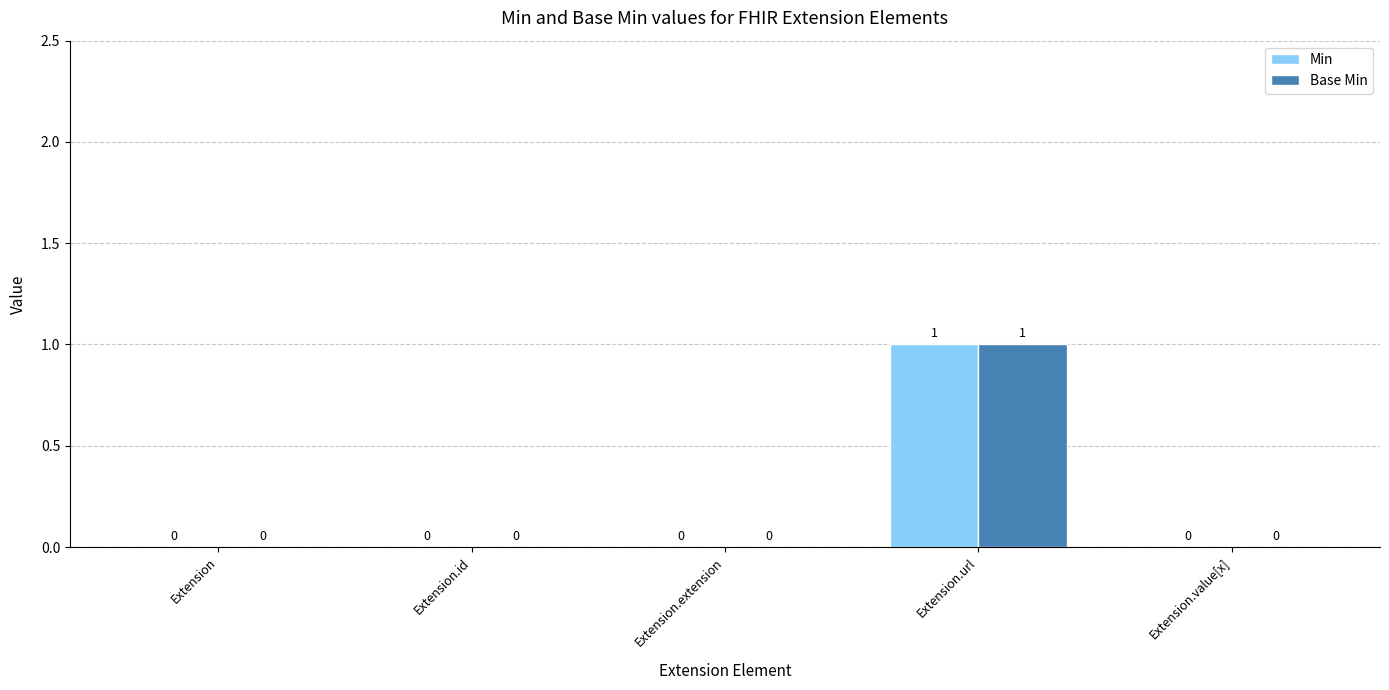

Are the bars horizontal?

No